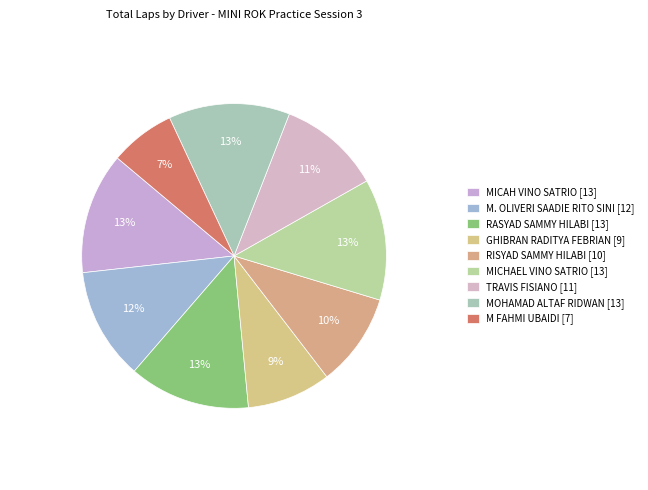

How many slices are in this pie chart?

9